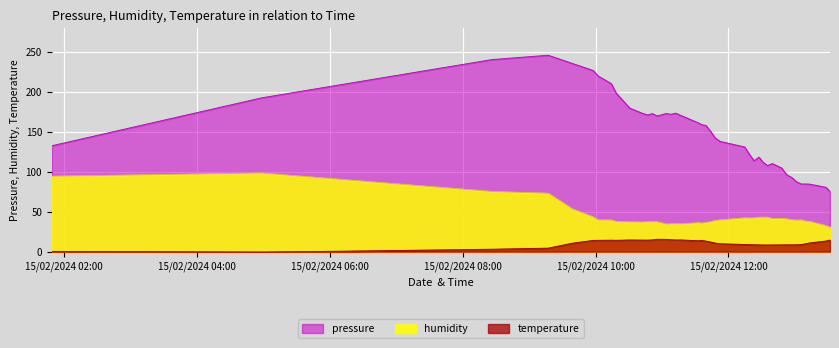

What is the difference between the maximum and minimum values in the pressure series?

170.6